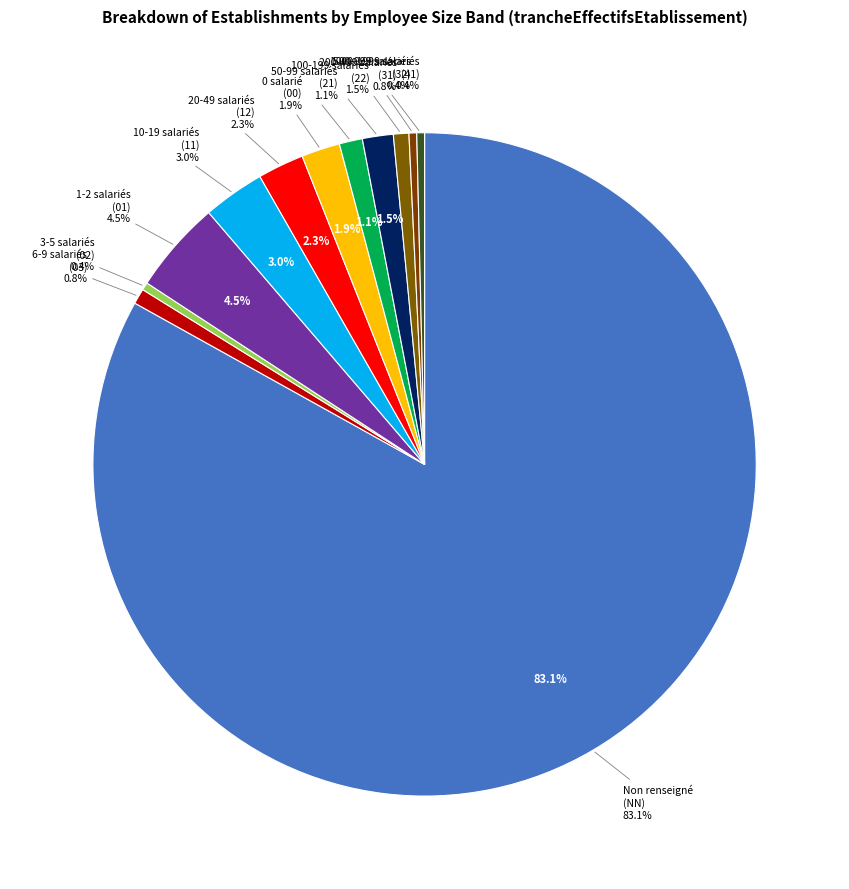

To the nearest percent, what portion does 31 represent?

1%